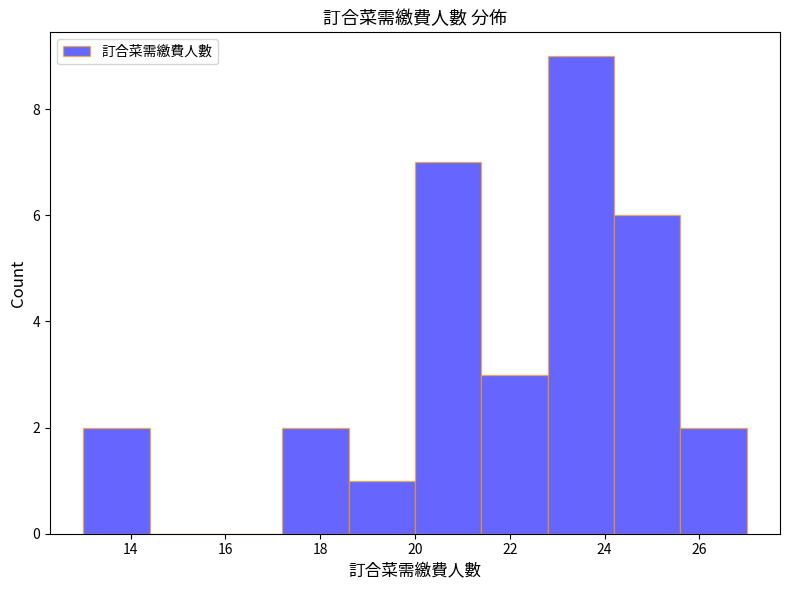

Reading left to right, transcribe this chart: for each bar, give the range it covers on the x-axis and its height. The values are not printed on the chart, so give them approximately, as read against the axis.

13.0 to 14.4: 2
14.4 to 15.8: 0
15.8 to 17.2: 0
17.2 to 18.6: 2
18.6 to 20.0: 1
20.0 to 21.4: 7
21.4 to 22.8: 3
22.8 to 24.2: 9
24.2 to 25.6: 6
25.6 to 27.0: 2